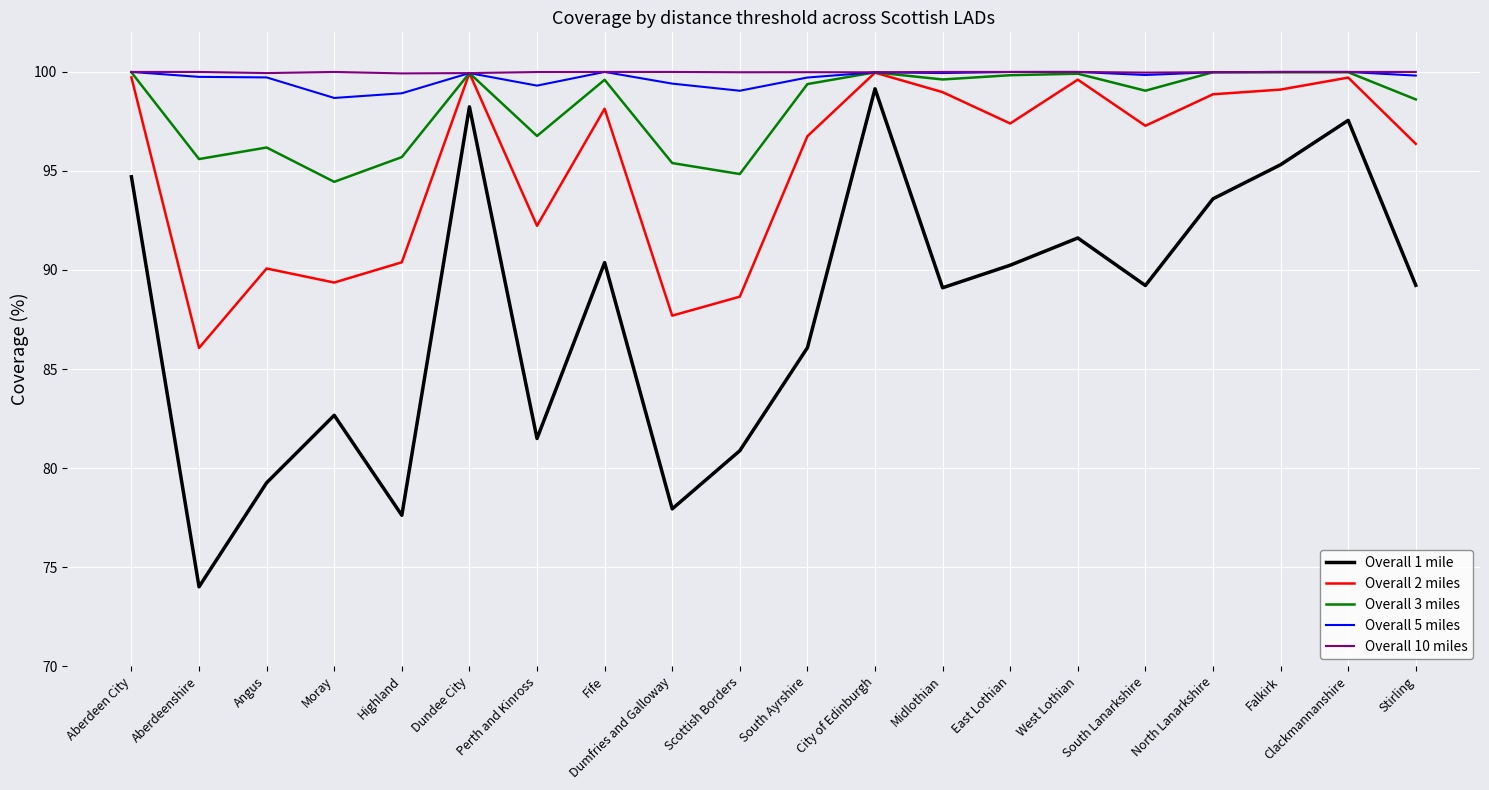

Is the value of Overall 2 miles at North Lanarkshire greater than the value of Overall 10 miles at Dumfries and Galloway?

No